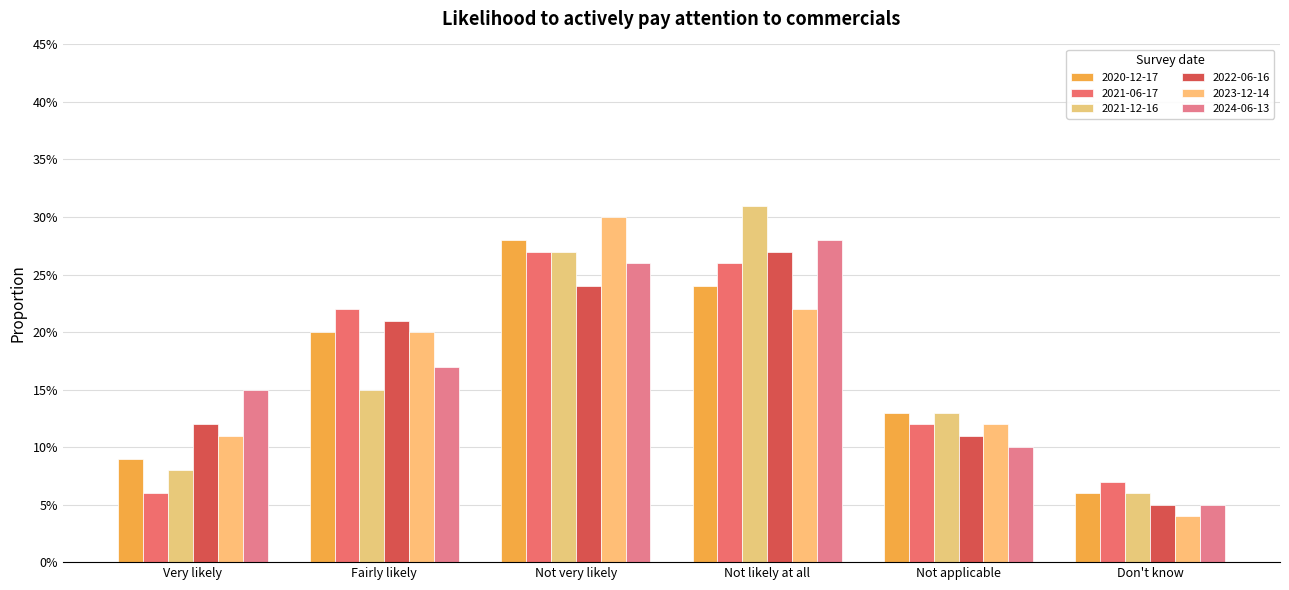

What is the spread (max minus min) of values at Not likely at all?

0.1